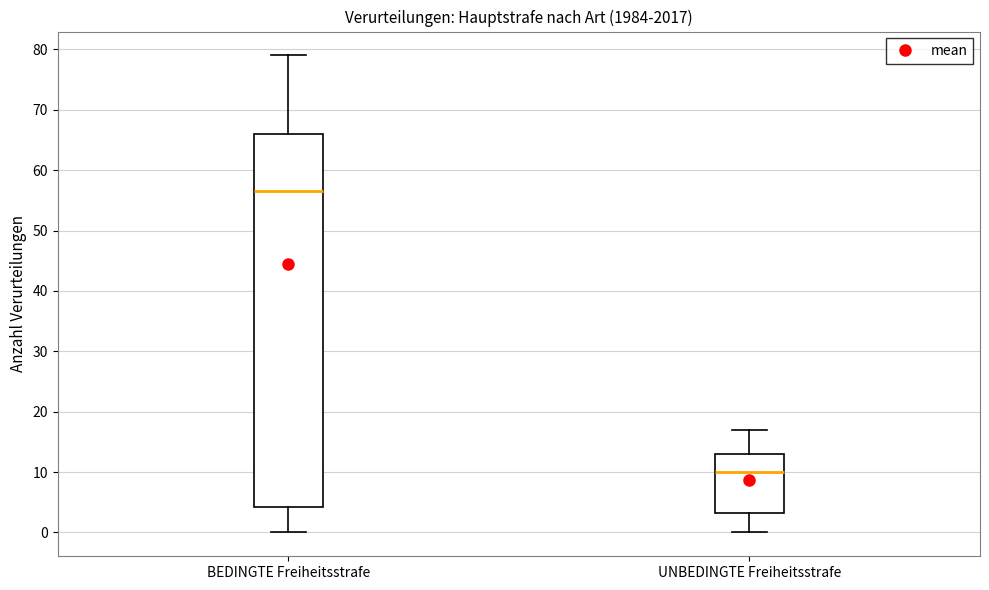

Comparing the boxes themselves (not the whiskers), which one is the tallest?

BEDINGTE Freiheitsstrafe